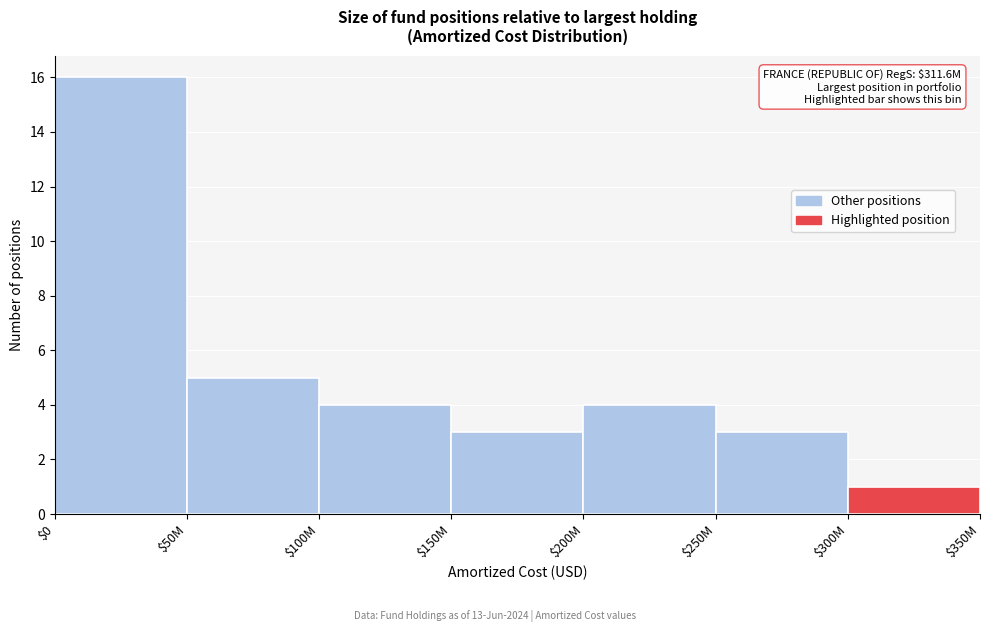

Reading right to left, extract all data points from this chart.

1	3	4	3	4	5	16